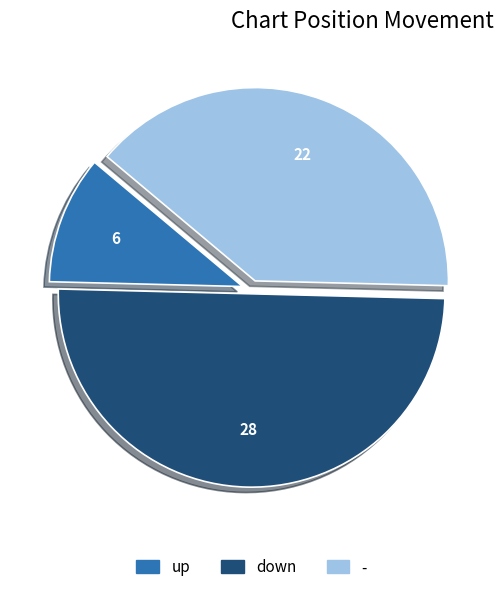

Is it true that up is 16% of the pie?

False